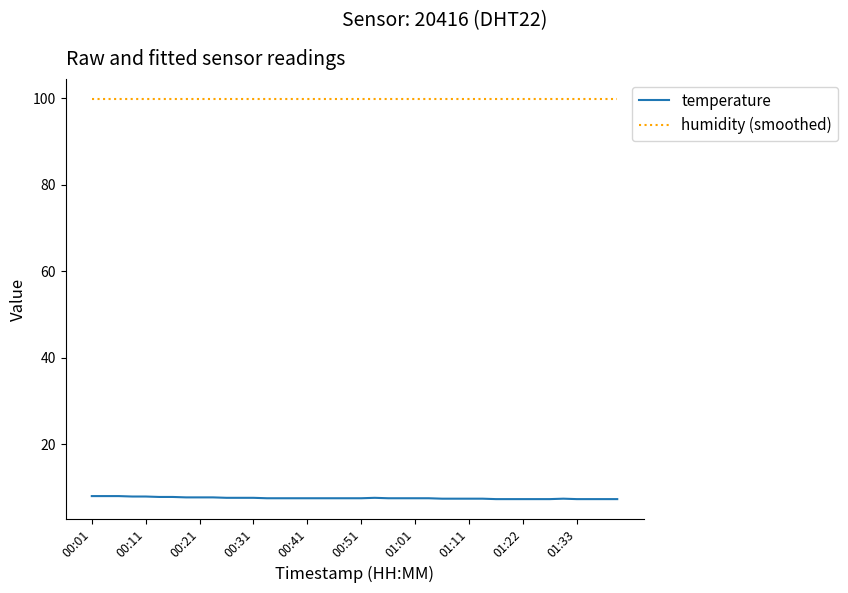

Does the chart display data point markers on the line(s)?

No